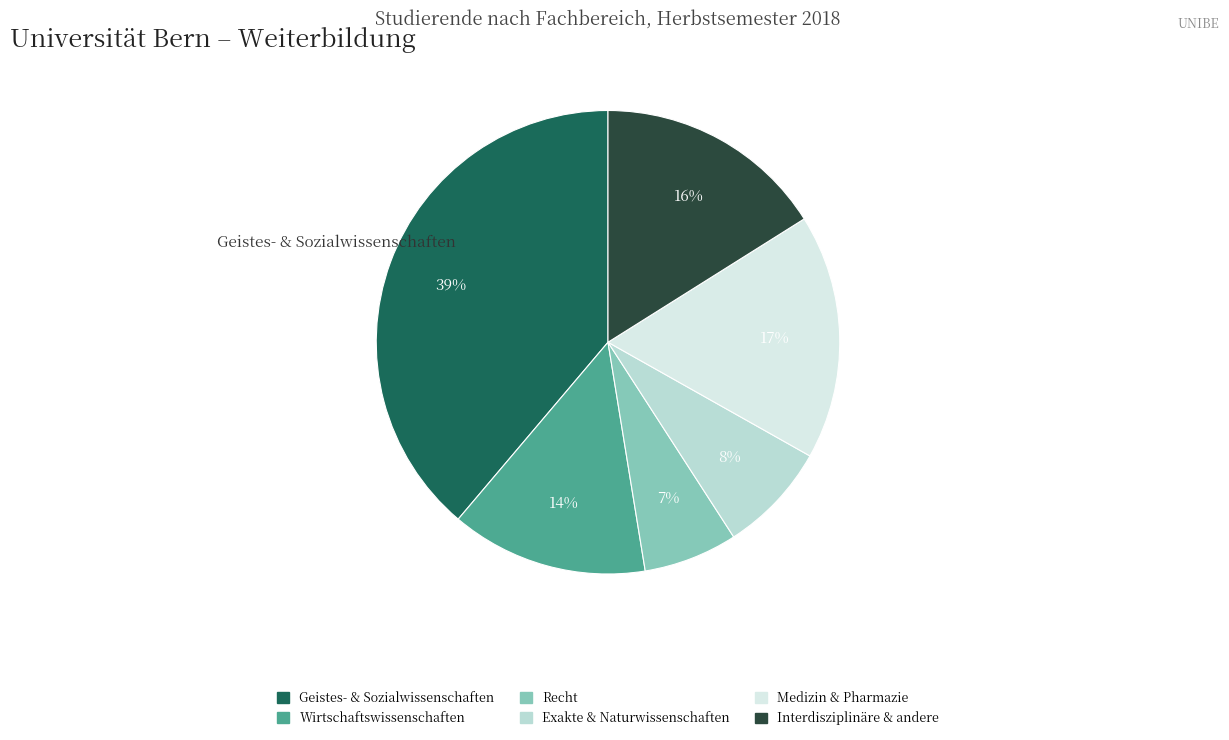

The Wirtschaftswissenschaften slice represents 20% of the pie. True or false?

False